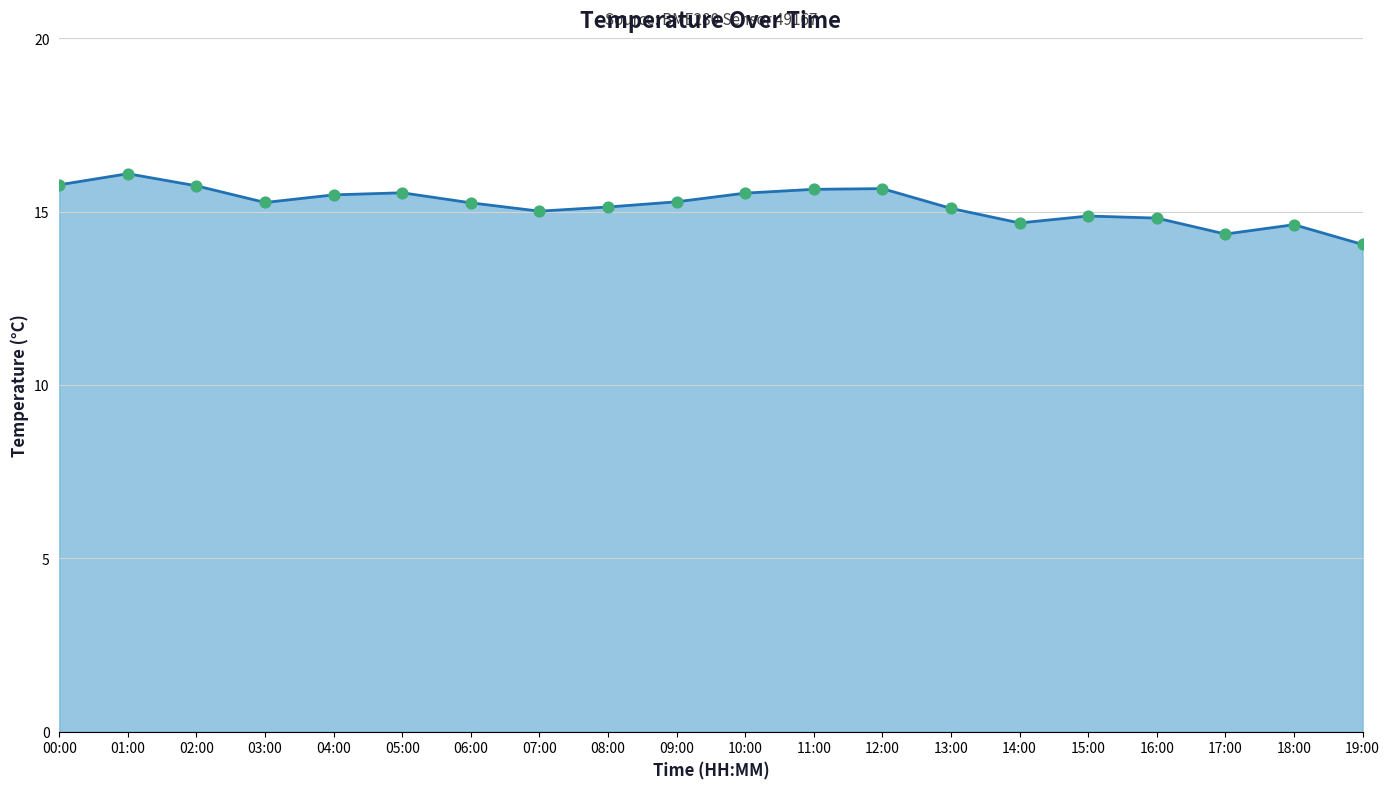

Approximately how many times larger is the value at 02:00 compared to 14:00?

1.1